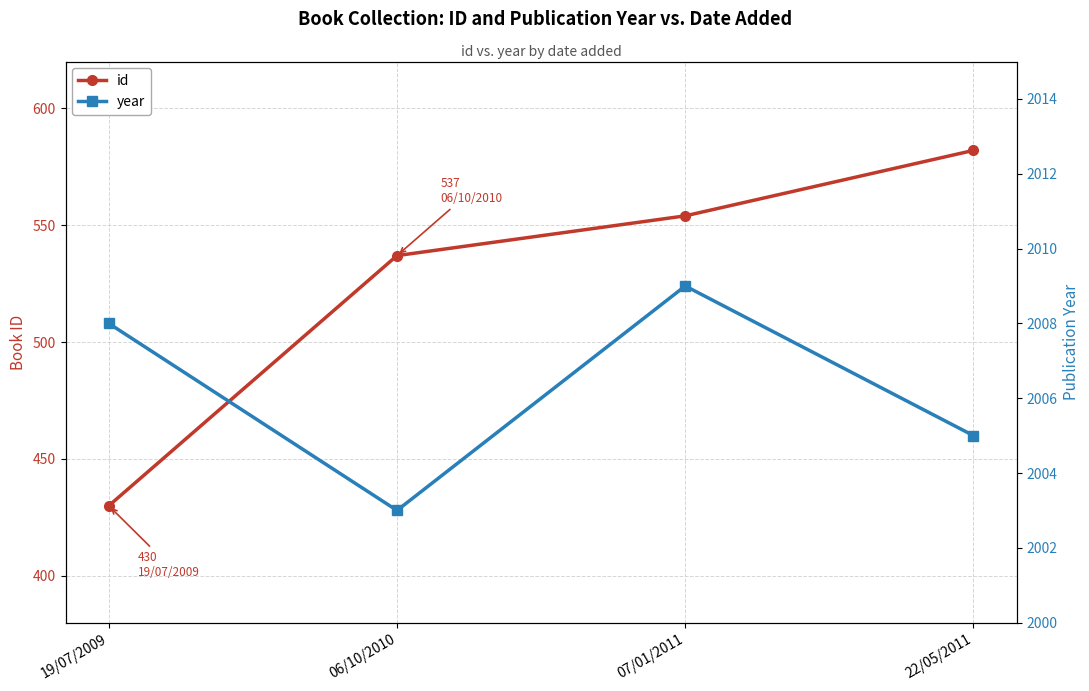

Rank the series by their average value, from lowest to highest.

id, year